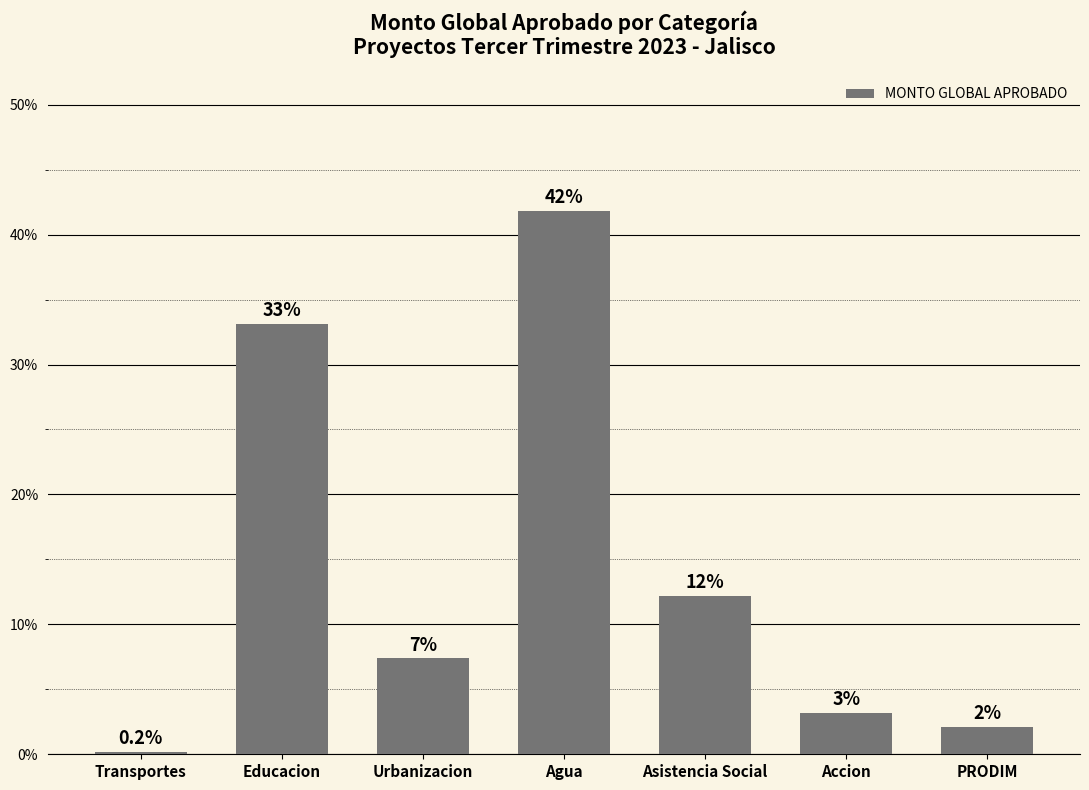

How many bars are there in total?

7